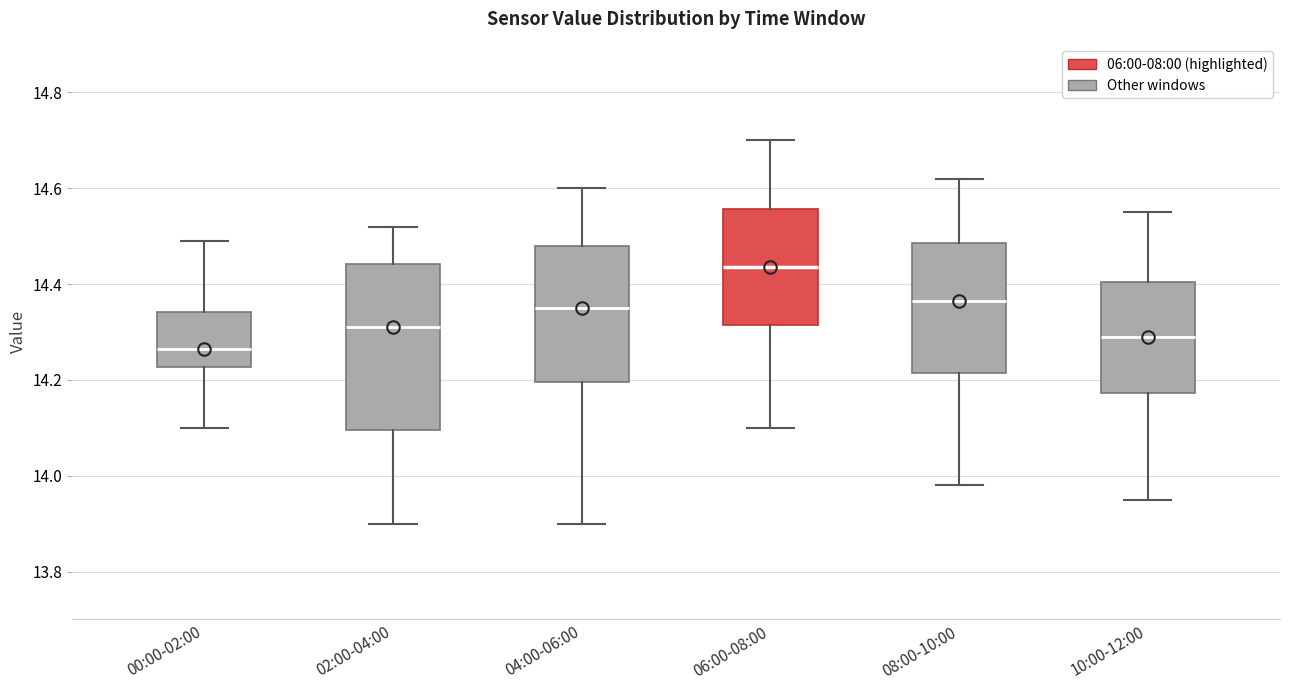

Comparing the boxes themselves (not the whiskers), which one is the tallest?

02:00-04:00